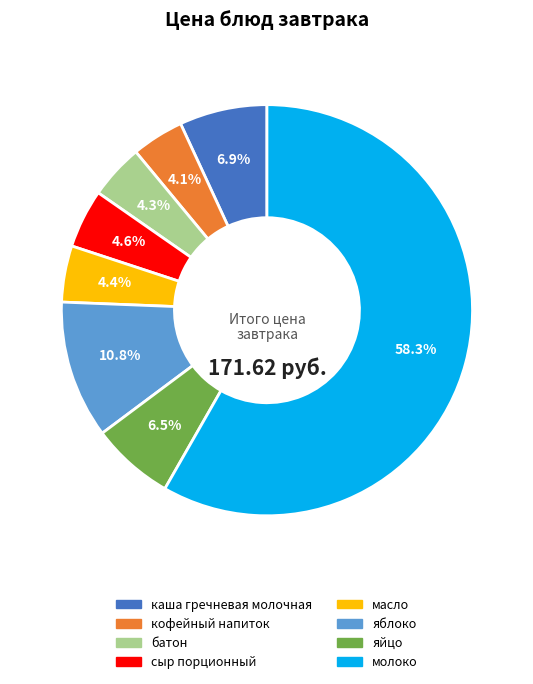

To the nearest percent, what is the average slice percentage?

12%